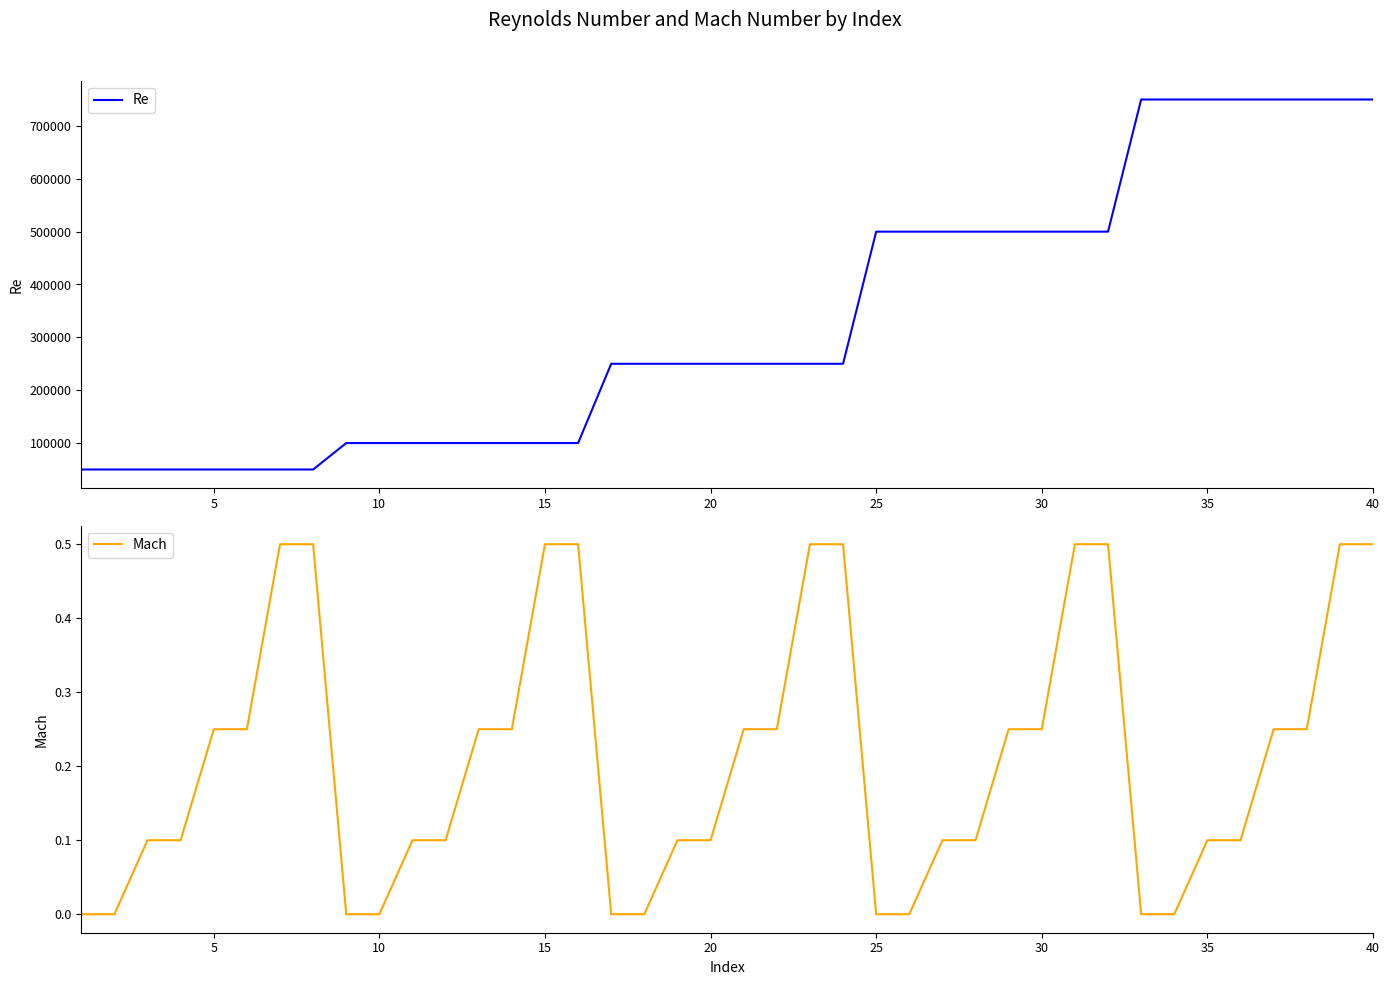

At how many categories does at least one series exceed 165160?

24